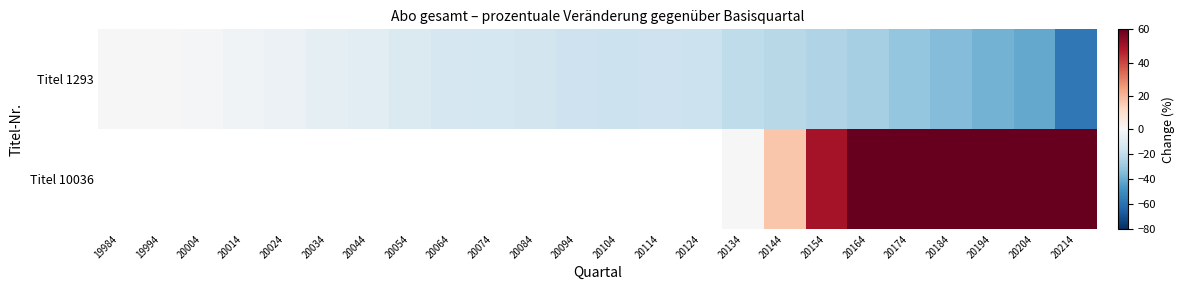

At 20174, list the series in order from largest to smallest.

Titel 10036, Titel 1293